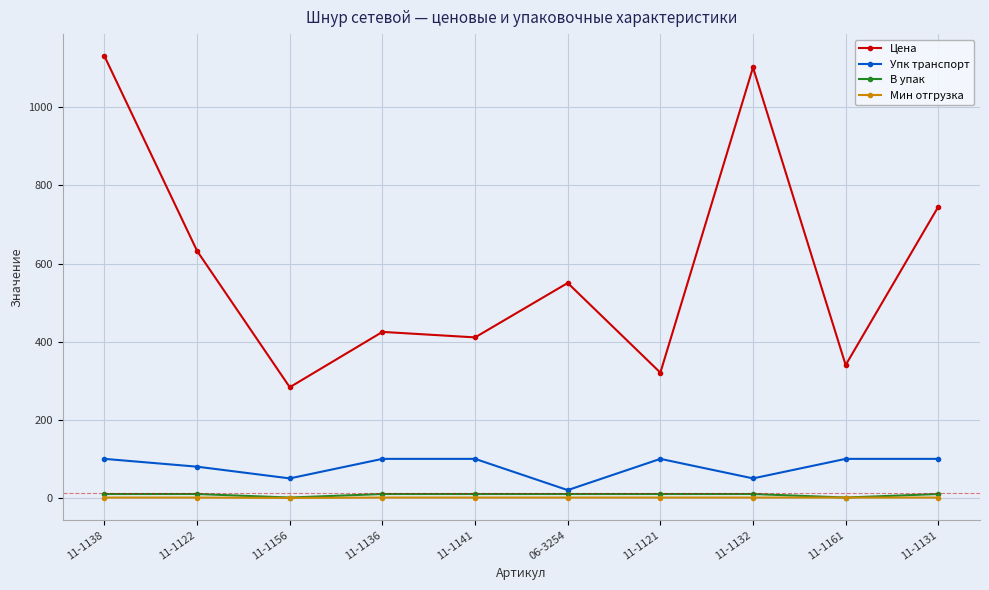

At which category does Цена reach its first local valley?

11-1156